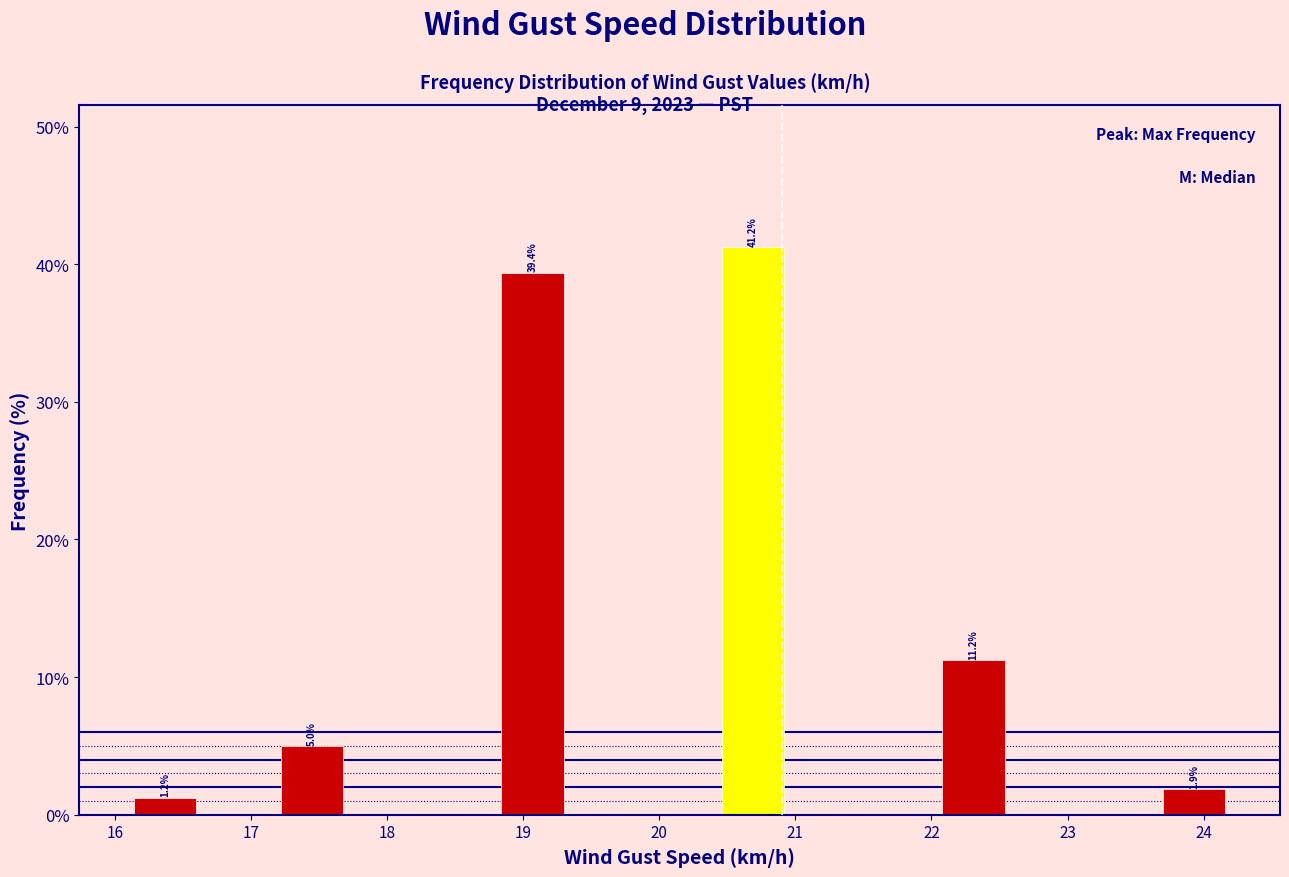

Which range on the x-axis has the tallest bar?

20.42 to 20.96